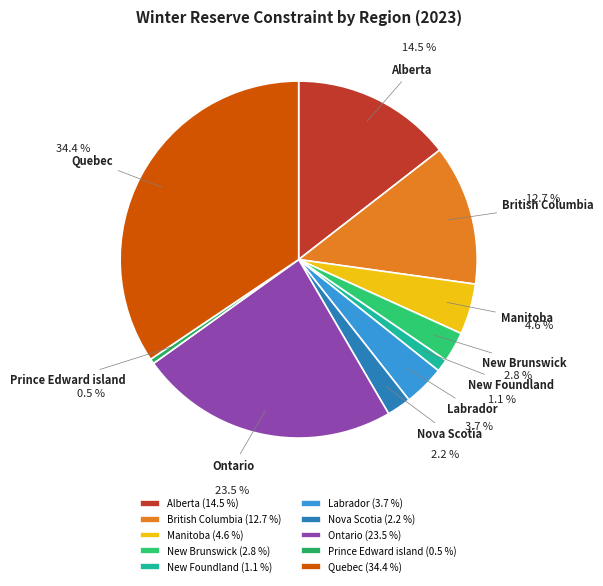

Count the number of slices in the pie.

10